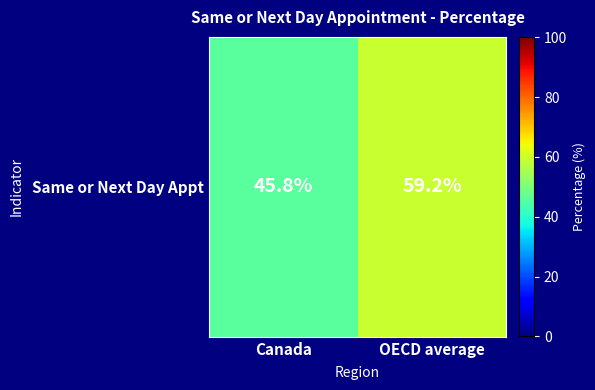

At which category does the chart reach its minimum across all series?

Canada